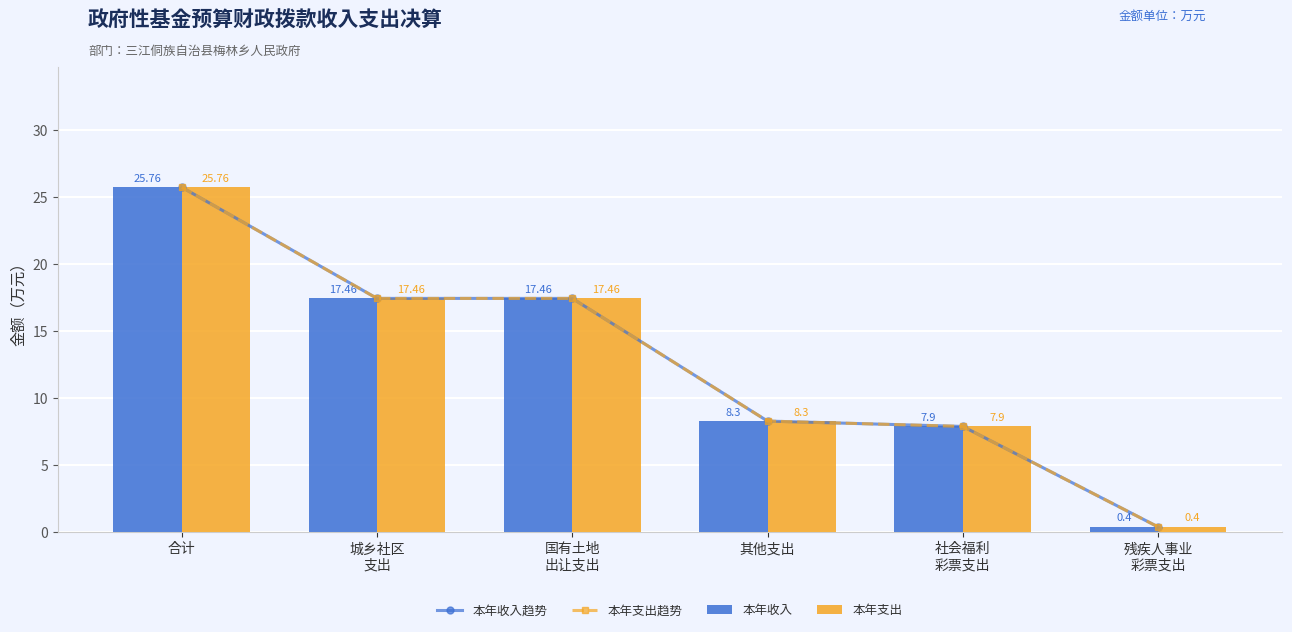

Which series has the widest spread of values?

本年收入趋势